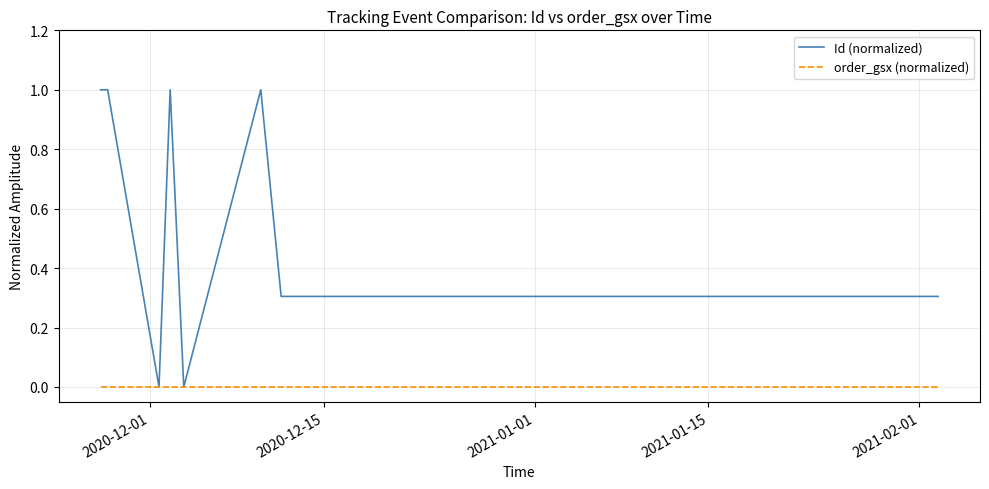

How many lines are shown in the chart?

2